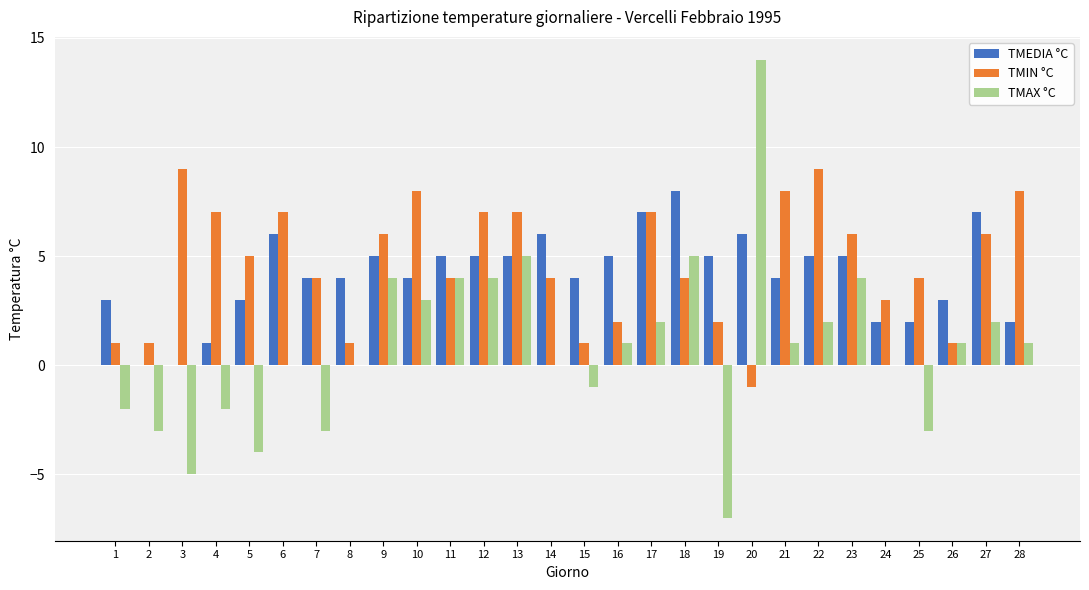

At which category is the sum across all series the highest?

20